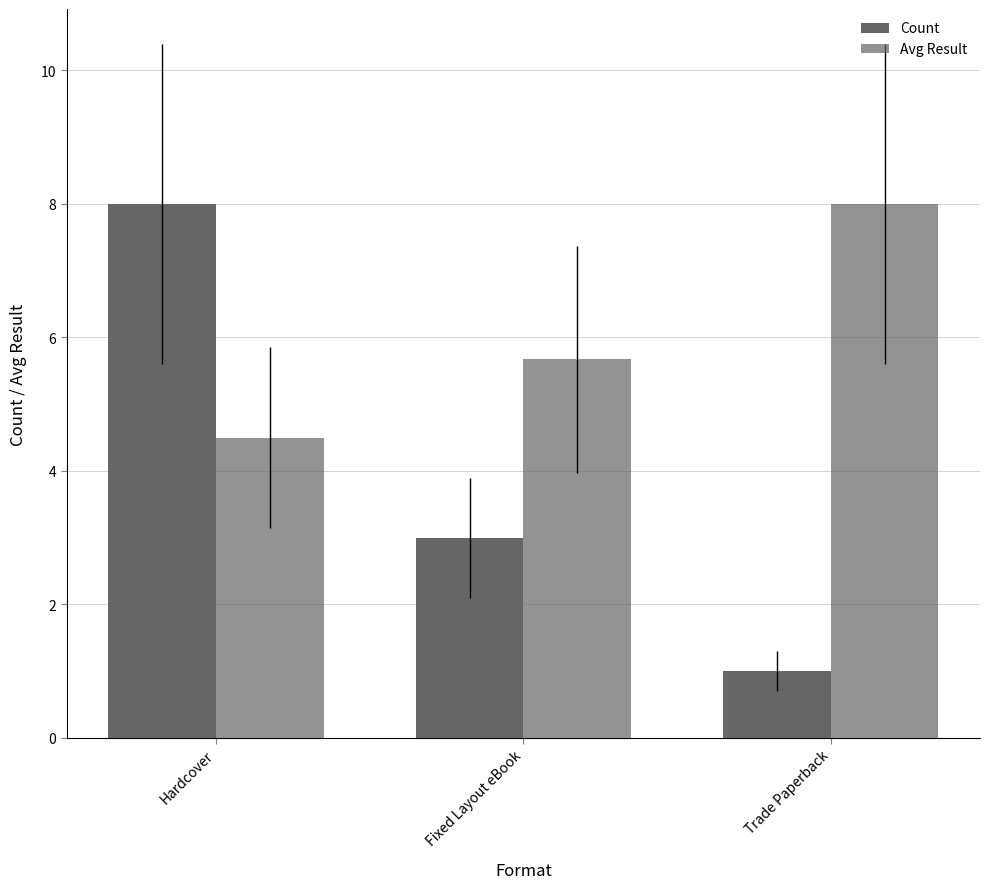

Are the bars horizontal?

No